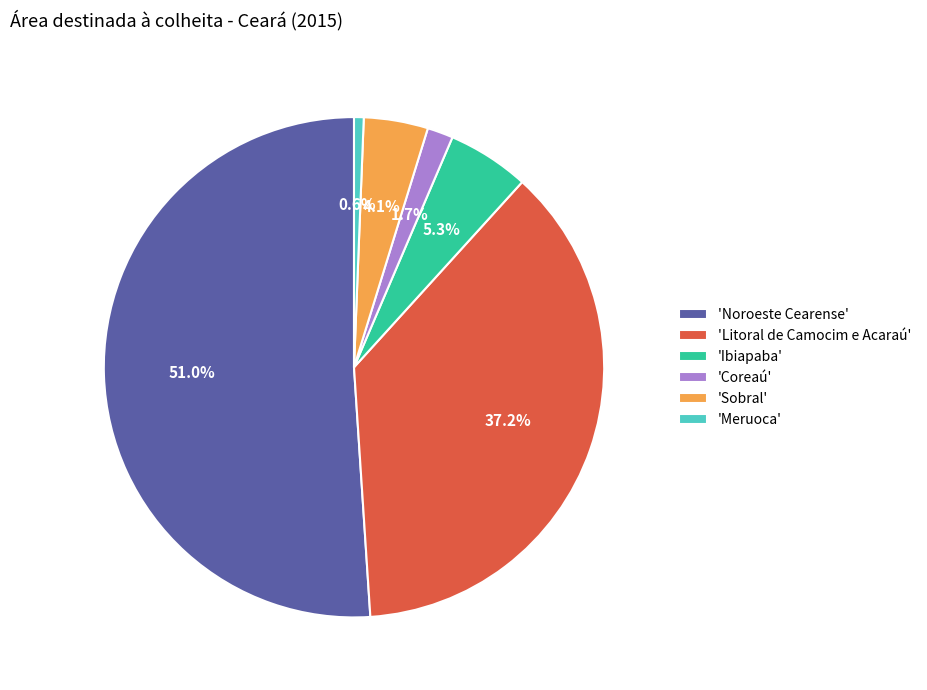

How many slices are in this pie chart?

6